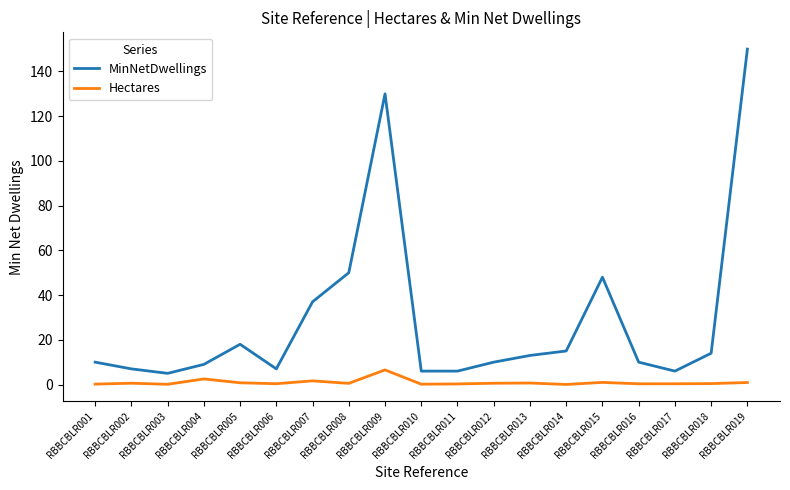

At how many categories does at least one series exceed 61?

2